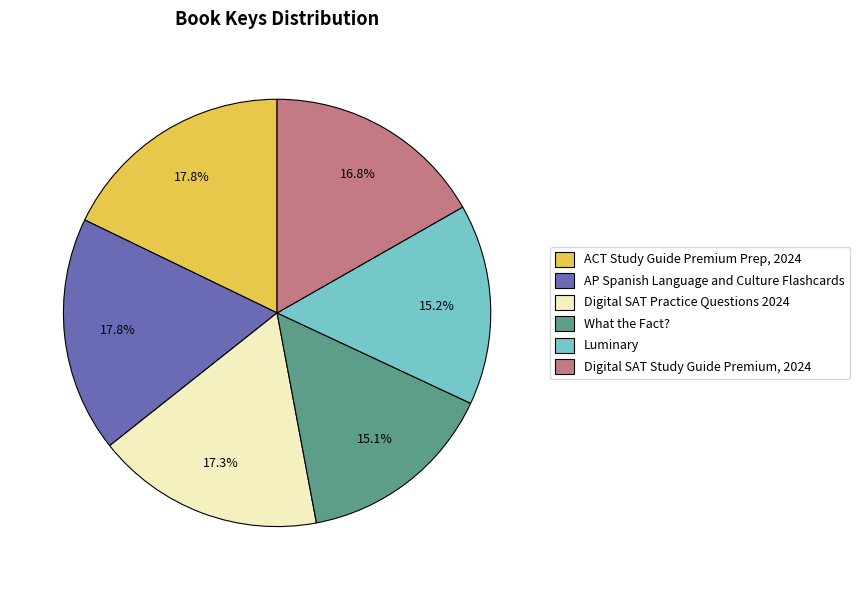

The Digital SAT Study Guide Premium, 2024 slice represents 17% of the pie. True or false?

True